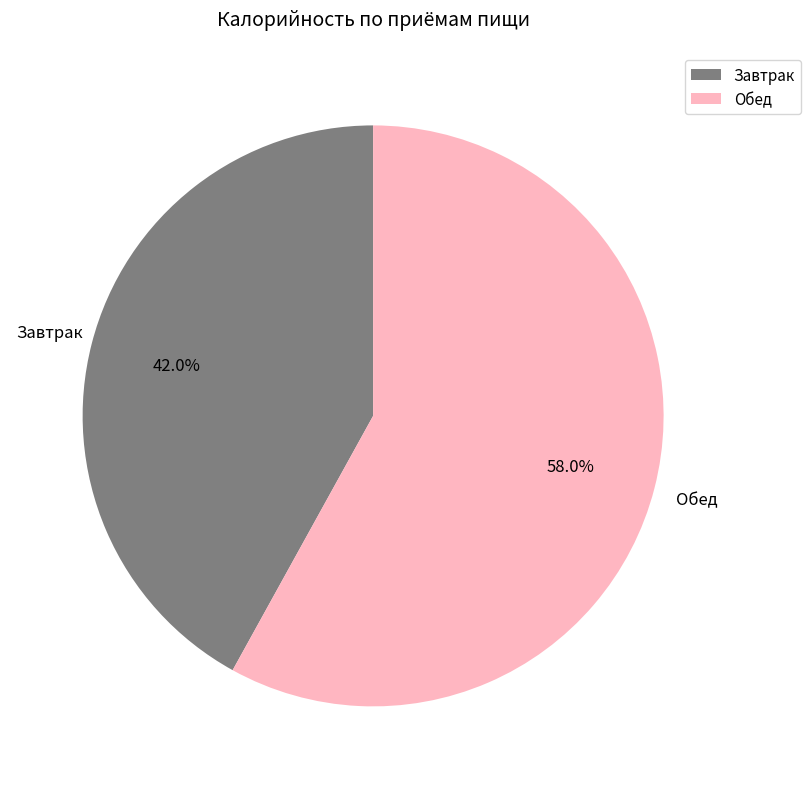

To the nearest percent, what portion does Завтрак represent?

42%